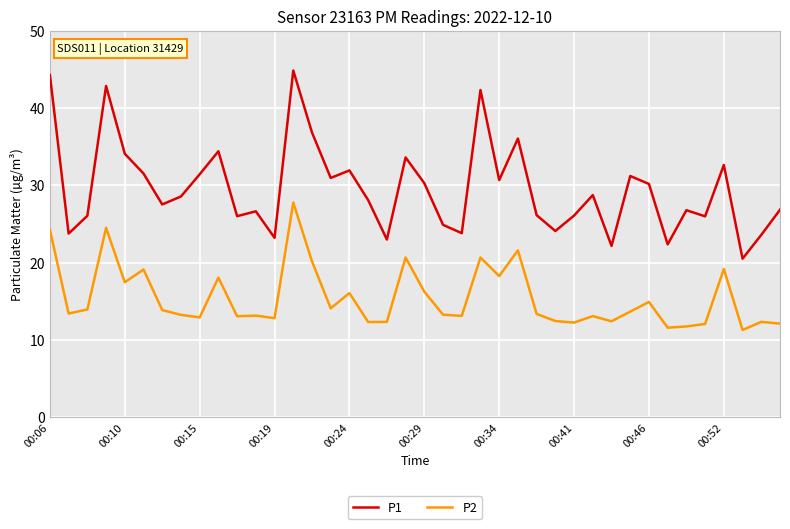

Which series has the largest total across all categories?

P1